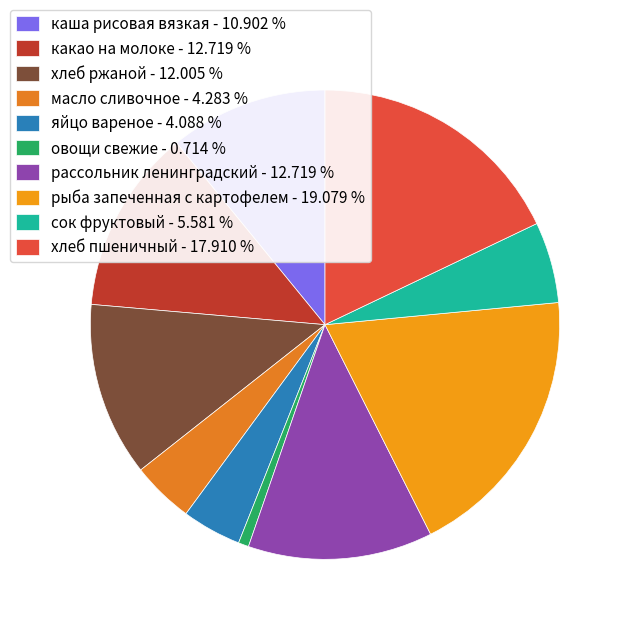

What portion of the pie excludes сок фруктовый?

94.4%